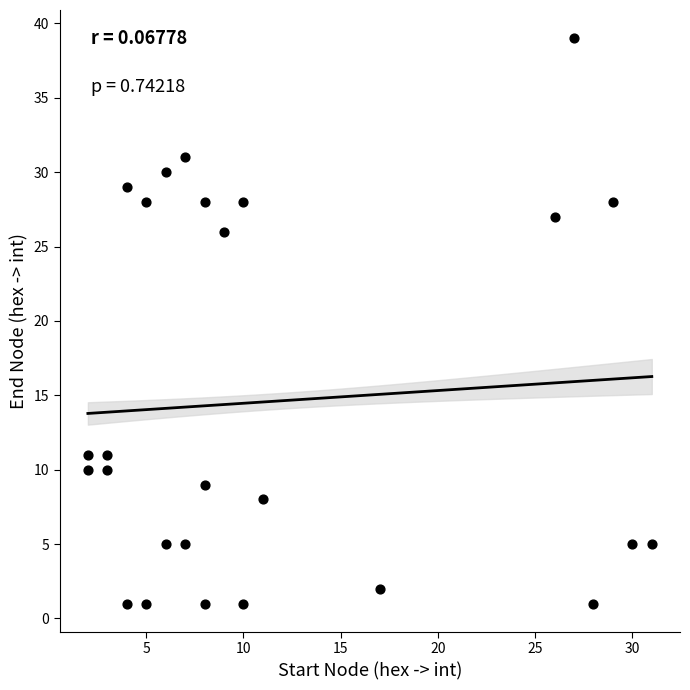

What is the range of Y values (max minus min)?

38